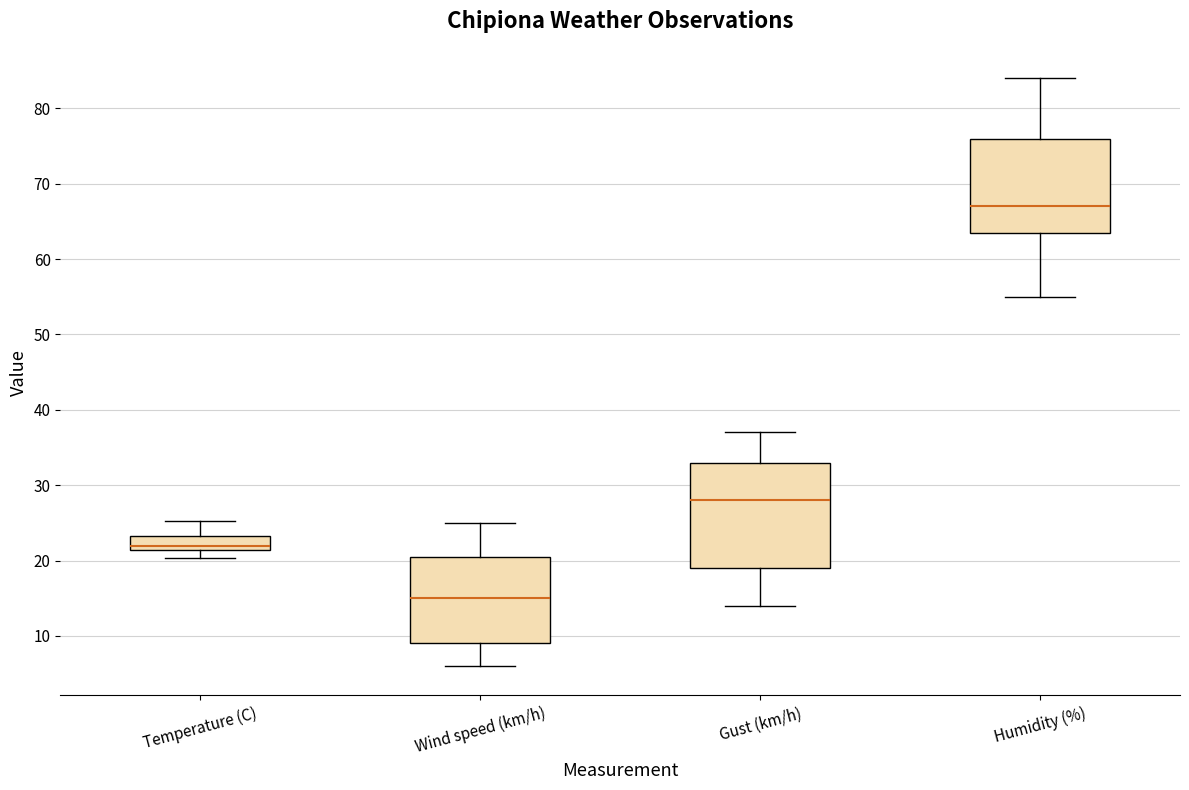

Reading left to right, transcribe this box plot: for each box, give where its median line is, the range the box spans, and where its two whiskers end, as read against the y-axis. The values are not printed on the chart, so give them approximately, as read against the axis.

Temperature (C): median 22, box 21 to 23, whiskers 20 to 25
Wind speed (km/h): median 15, box 9 to 21, whiskers 6 to 25
Gust (km/h): median 28, box 19 to 33, whiskers 14 to 37
Humidity (%): median 67, box 64 to 76, whiskers 55 to 84